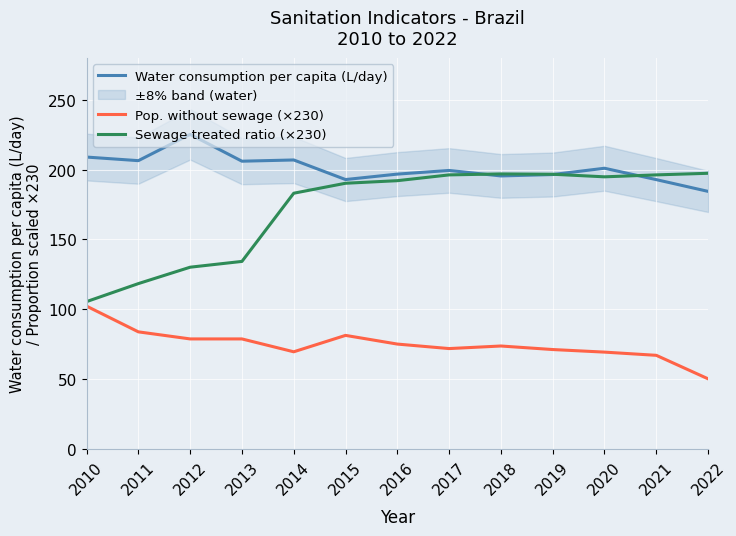

List the series in order of their peak value, highest first.

Water consumption per capita (L/day), Sewage treated ratio (×230), Pop. without sewage (×230)